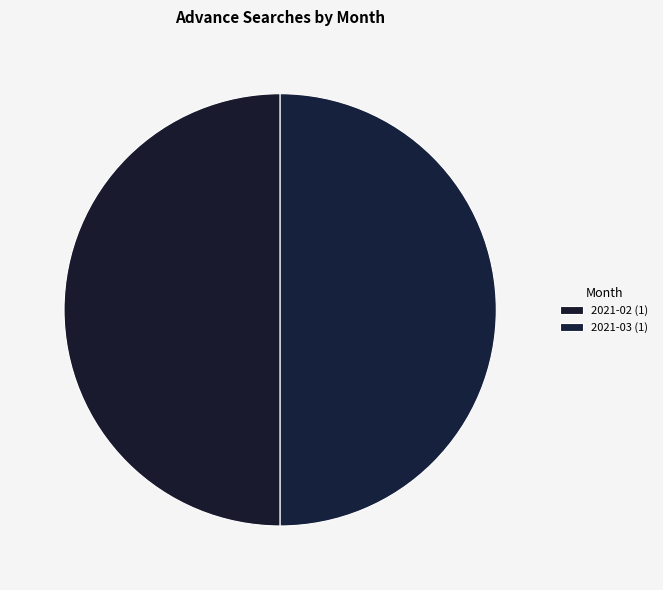

How many slices are in this pie chart?

2